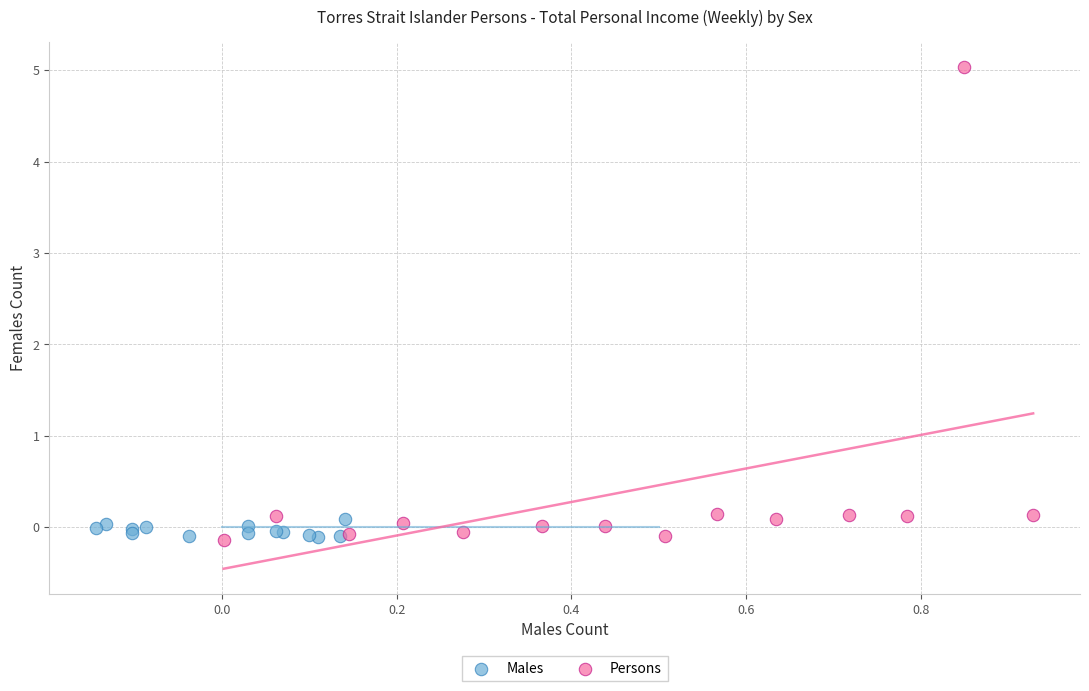

Which series reaches the maximum Y coordinate?

Persons